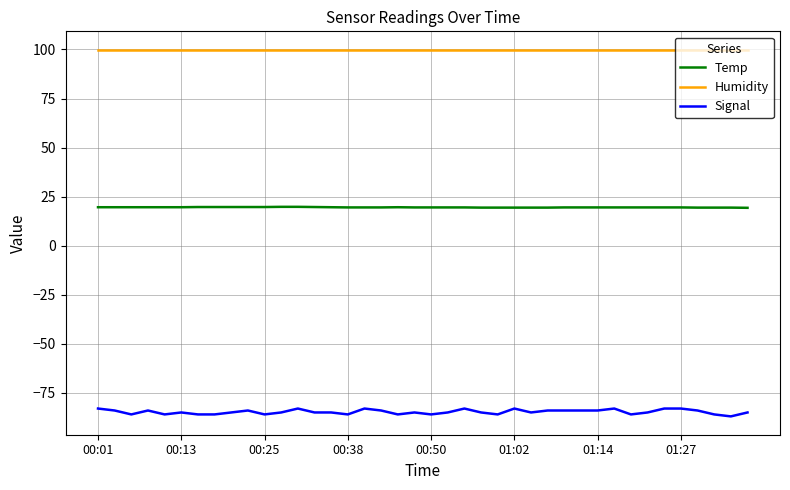

True or false: Humidity and Temp cross at least once.

False